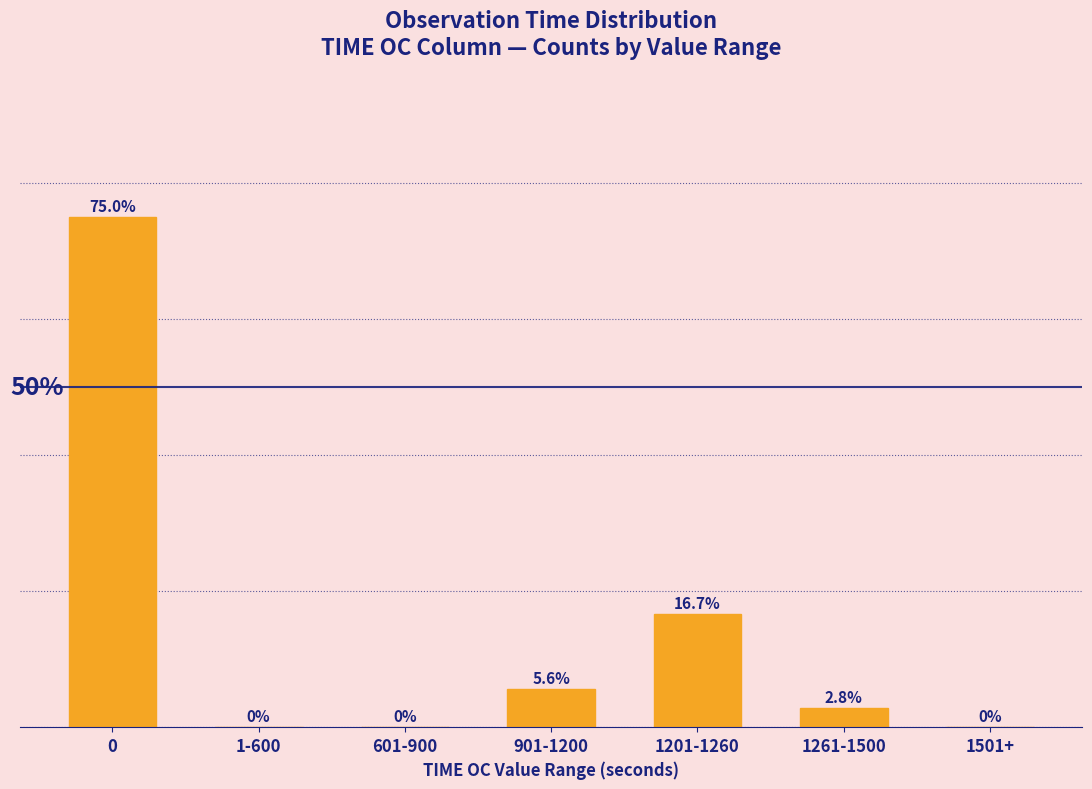

Where is the data nearest to the value 37?

1201-1260